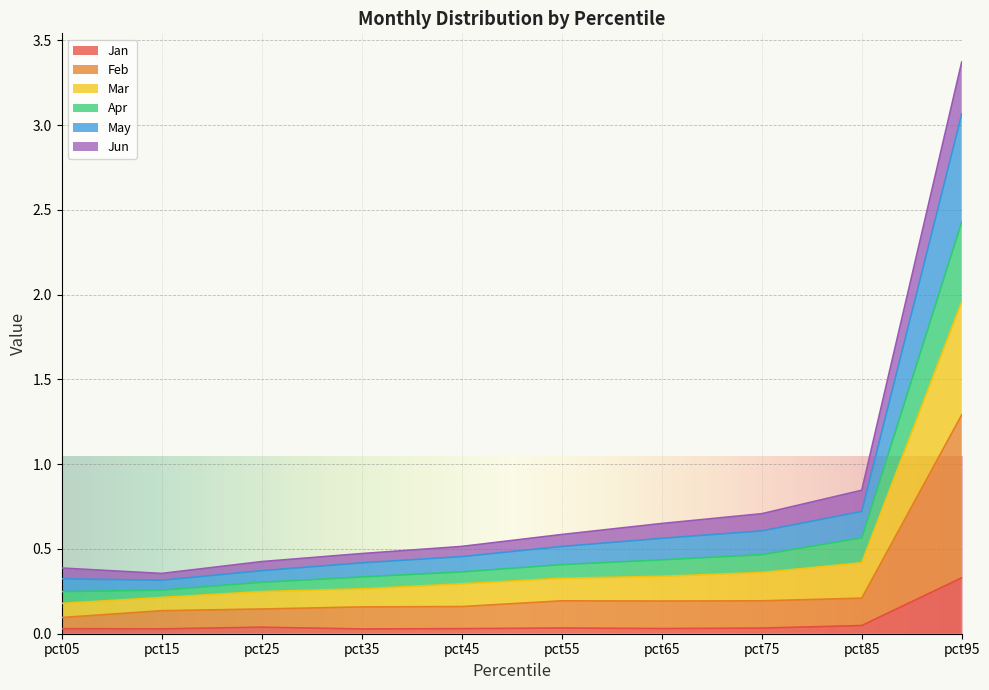

What is the value of the Feb point at the 5th from the left?

0.2